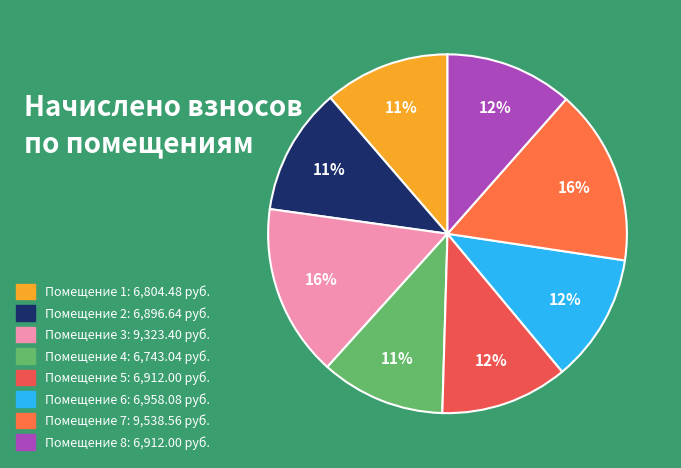

Which category has the biggest portion of the pie?

7